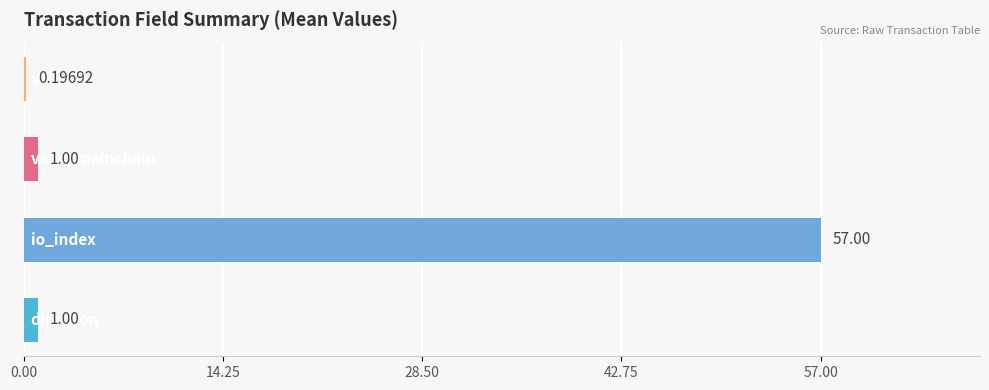

What is the sum of all values?

59.2